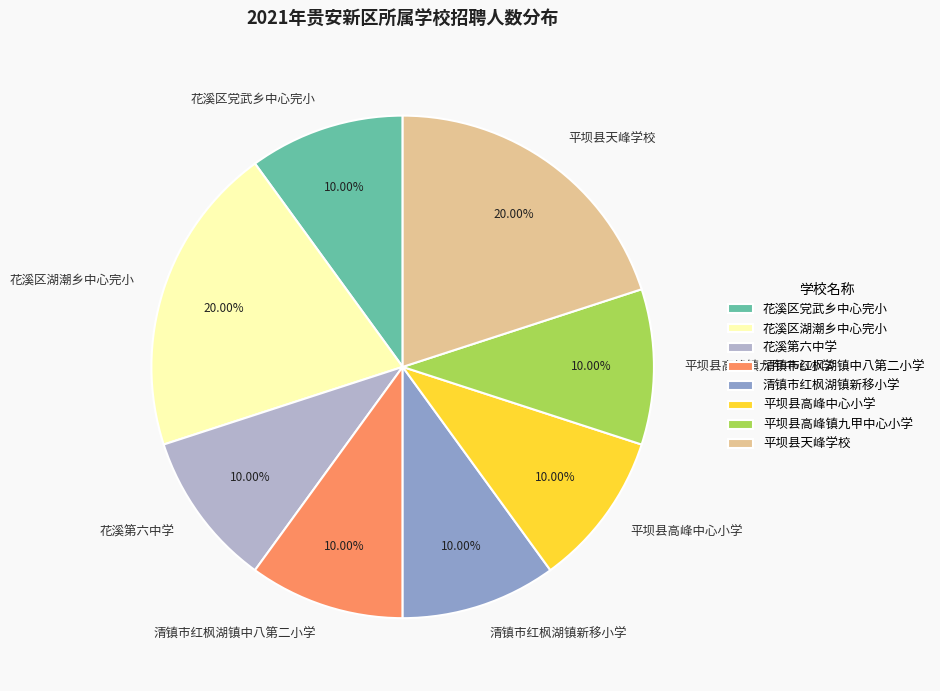

How many segments does this pie chart have?

8